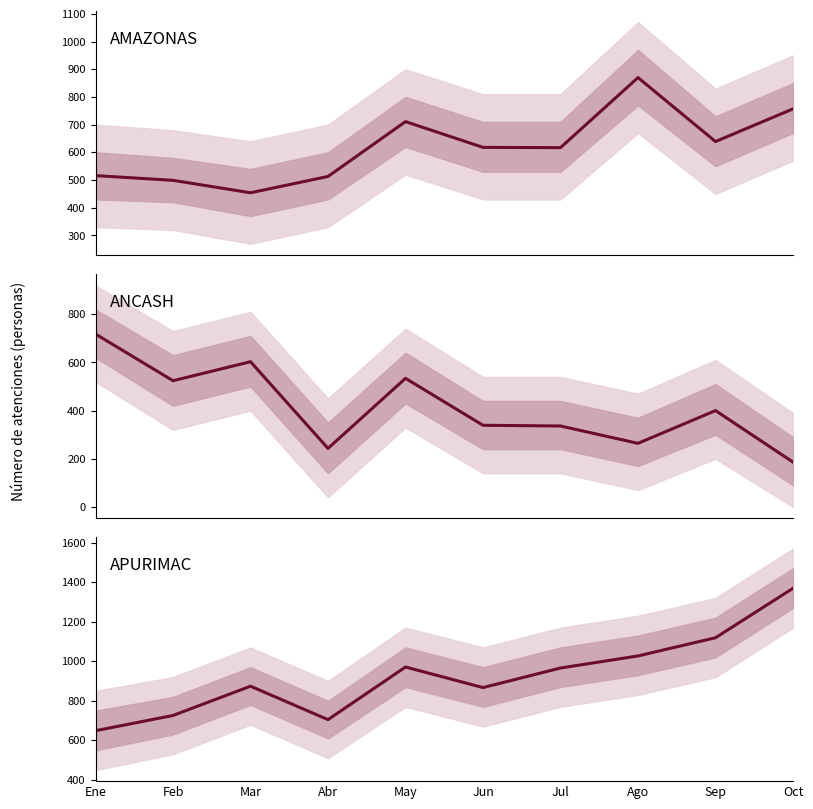

What are all the series names shown in the legend?

AMAZONAS, ANCASH, APURIMAC